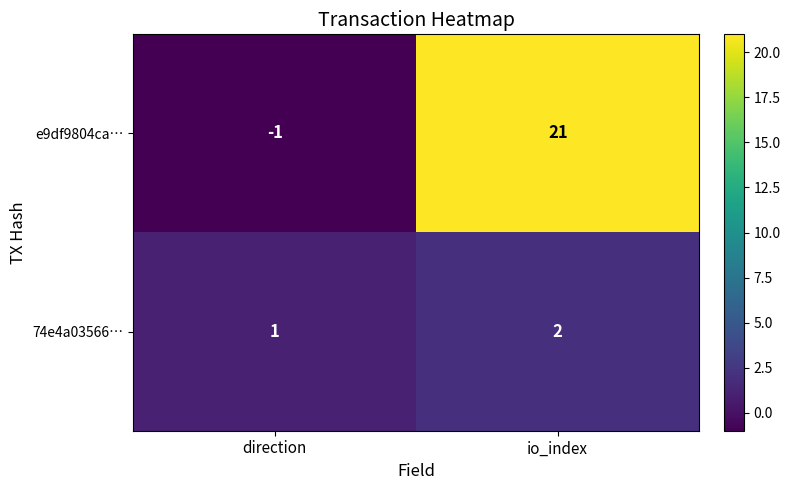

Count the number of data series in this chart.

2